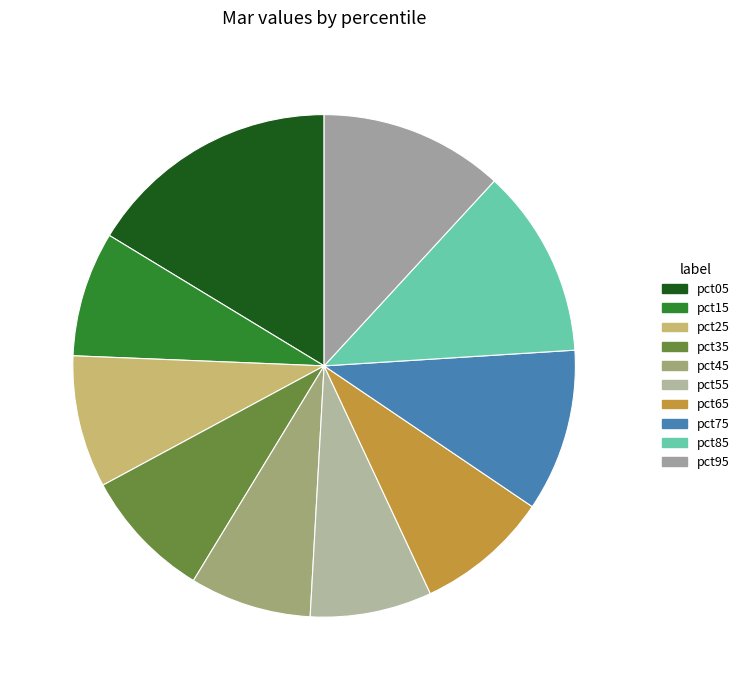

To the nearest percent, what portion does pct35 represent?

8%